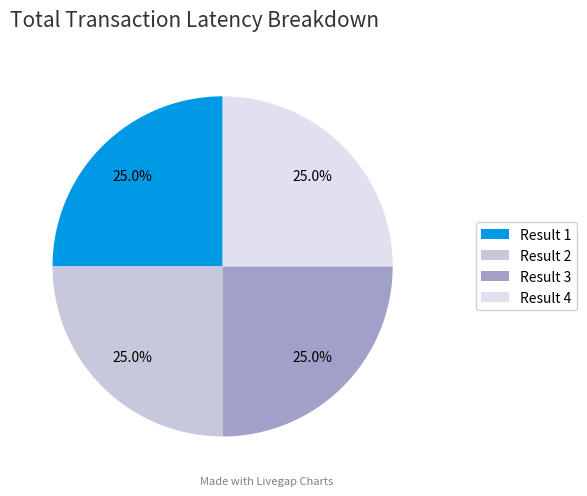

Rank the categories by value from lowest to highest.

Result 2, Result 3, Result 4, Result 1